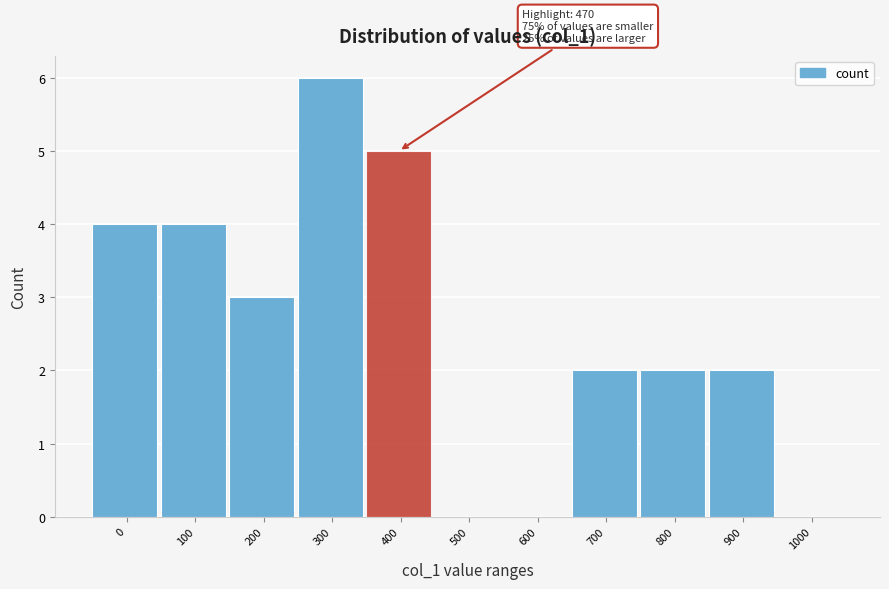

Reading right to left, list all the values displayed in this chart.

1000=0	900=2	800=2	700=2	600=0	500=0	400=5	300=6	200=3	100=4	0=4